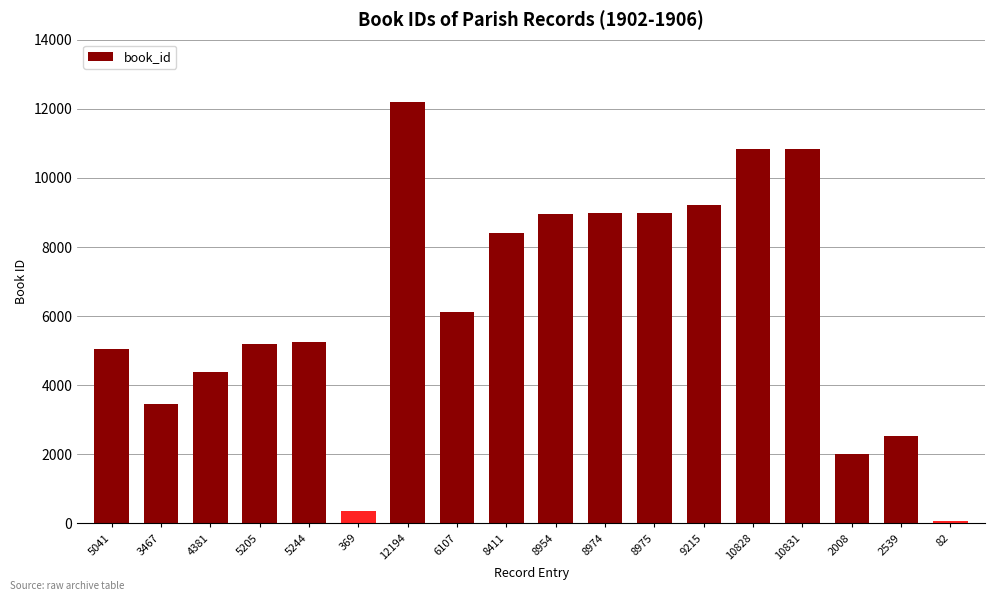

What is the label of the 16th bar from the left?

2008